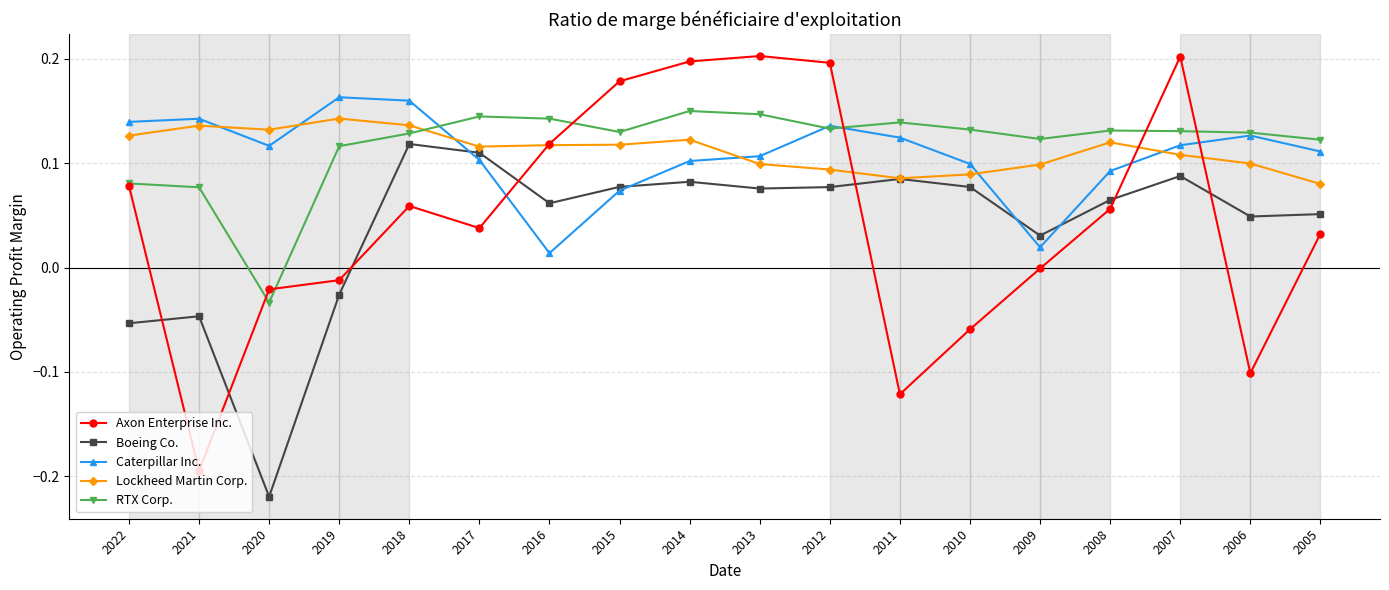

True or false: Axon Enterprise Inc. has a value of 0.0 at 2013.

False